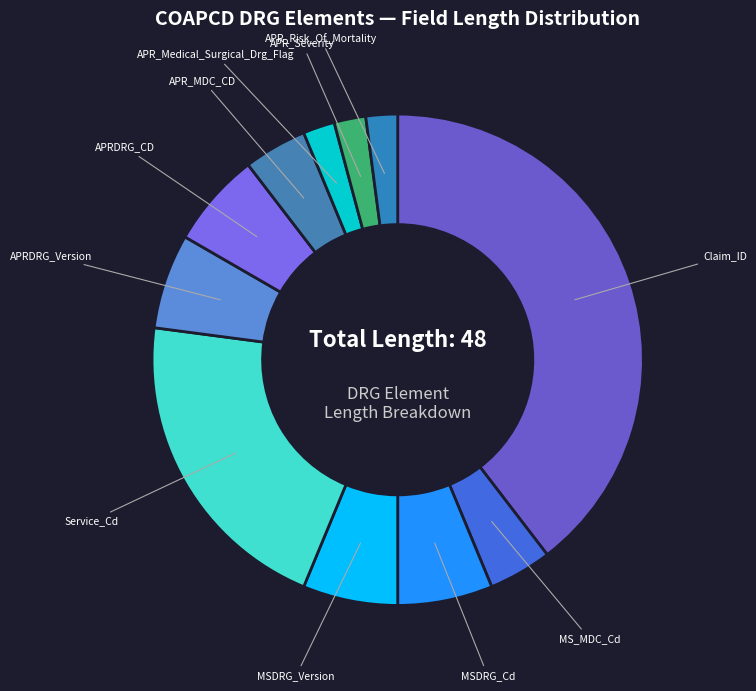

Which has a higher value, MS_MDC_Cd or APR_Severity?

MS_MDC_Cd